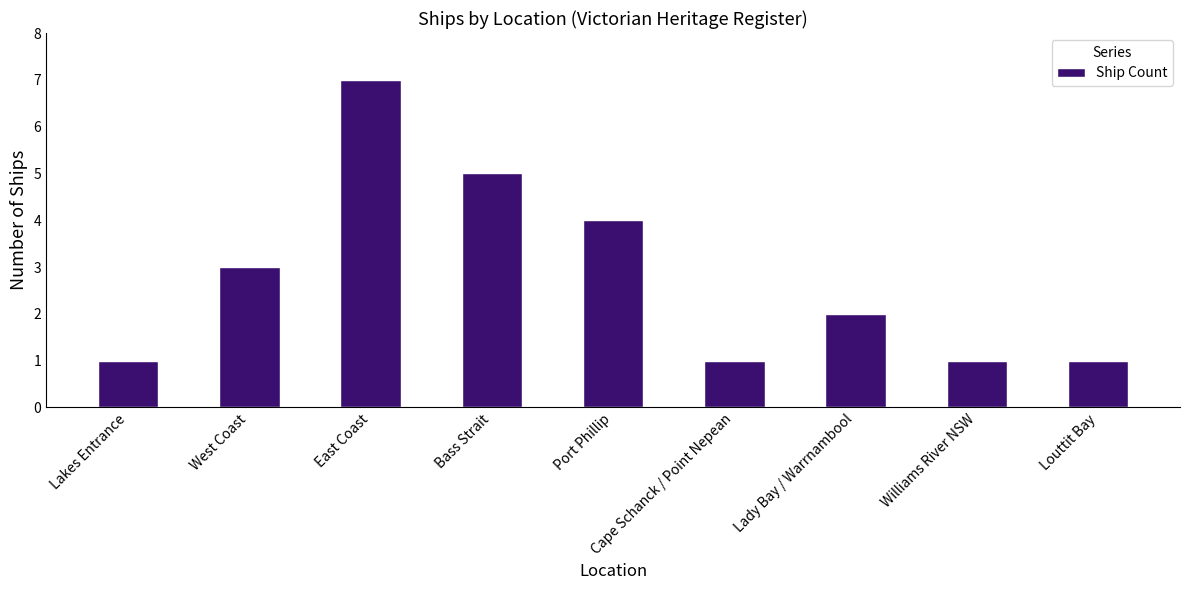

Which category has the highest value across all series?

East Coast